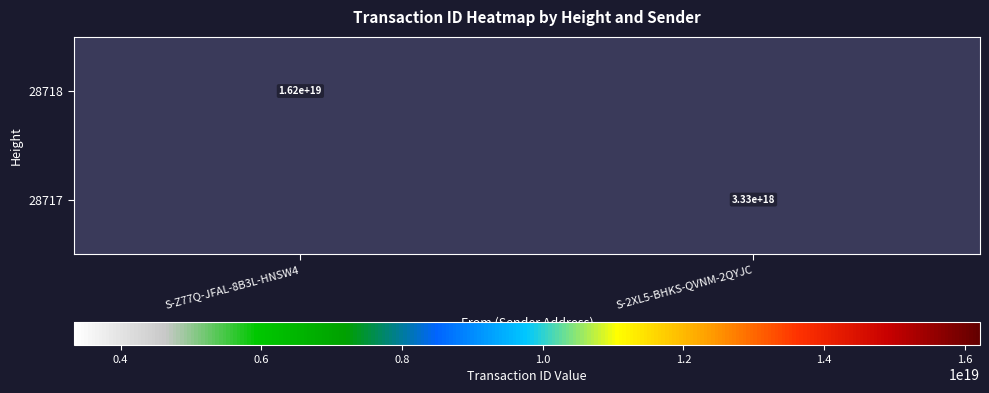

The value of 28717 at S-2XL5-BHKS-QVNM-2QYJC is 5927895804797115392. True or false?

False